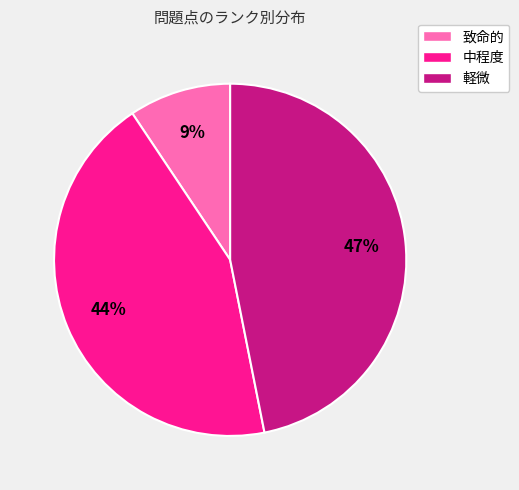

Rank the categories by value from lowest to highest.

致命的, 中程度, 軽微